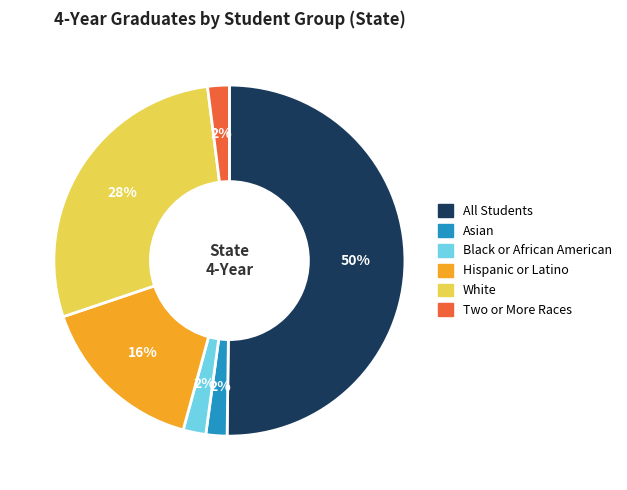

Is it true that Two or More Races is 2% of the pie?

True